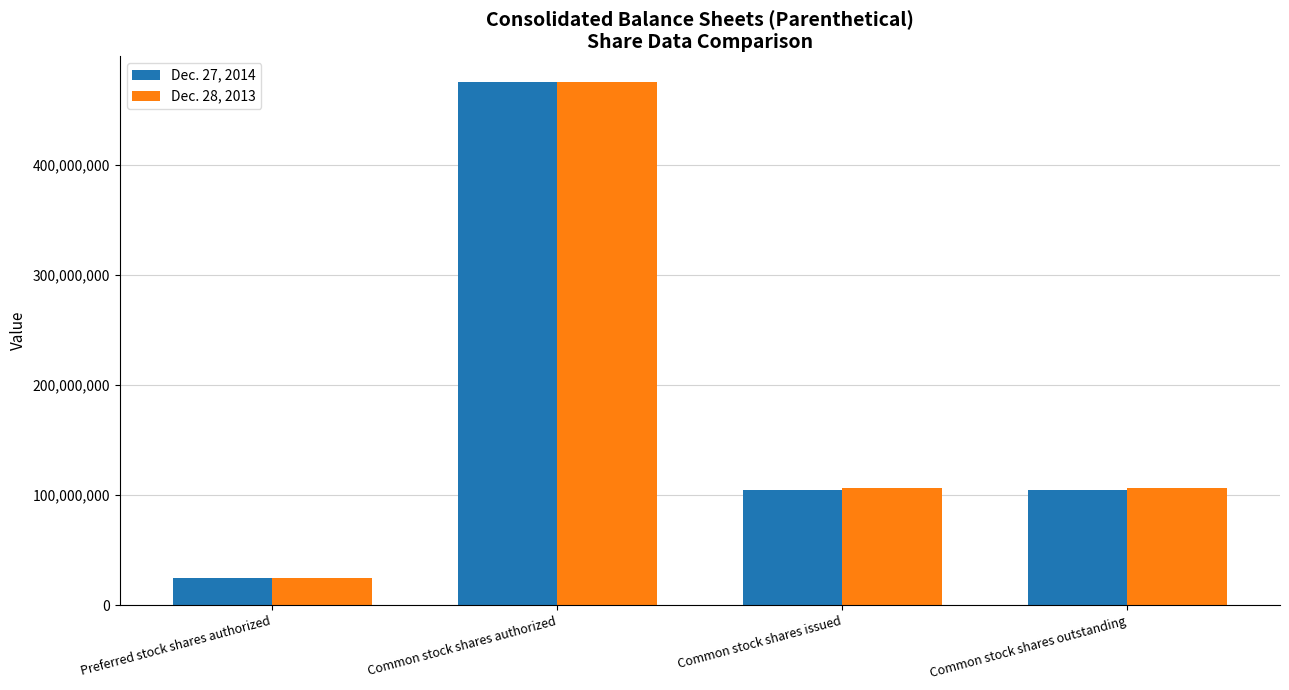

The Dec. 27, 2014 series shows 25000000 at Preferred stock shares authorized. True or false?

True